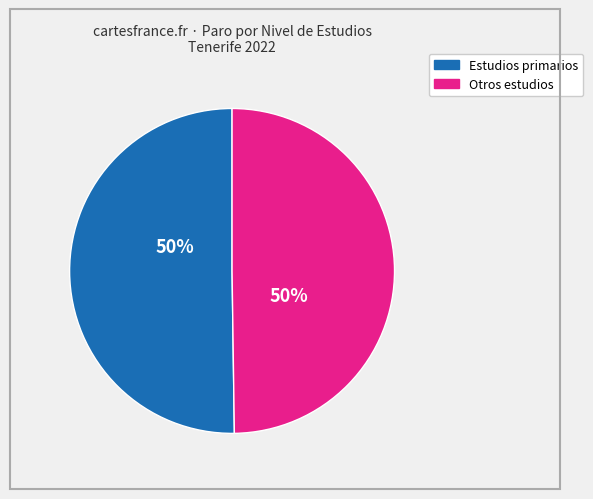

To the nearest percent, what is the average slice percentage?

50%